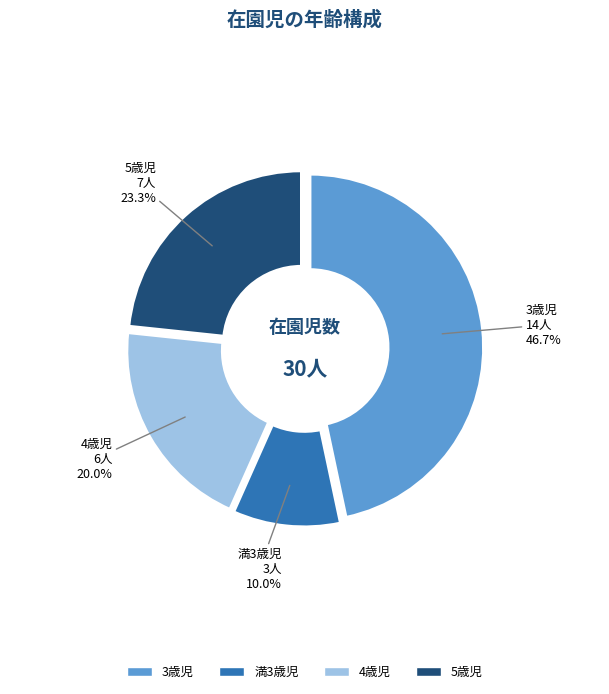

The 5歳児 slice represents 35% of the pie. True or false?

False